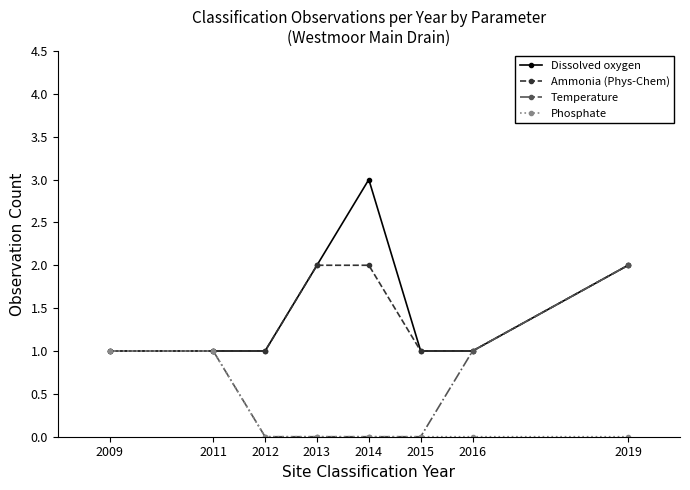

What is the total value across all series at 2013?

4